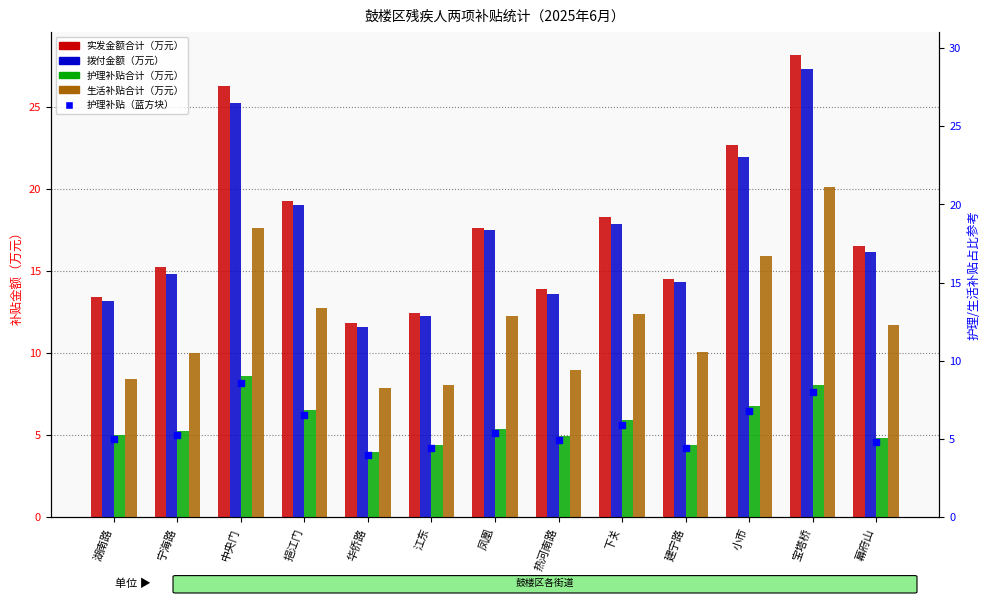

Which series reaches the minimum Y coordinate?

护理补贴合计（万元）